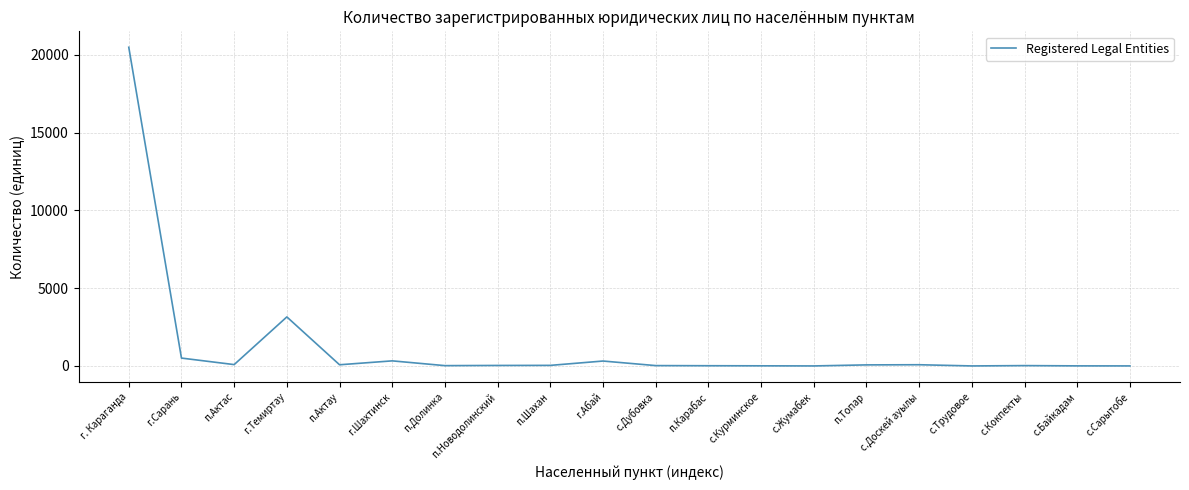

What is the minimum value shown in the chart?

1